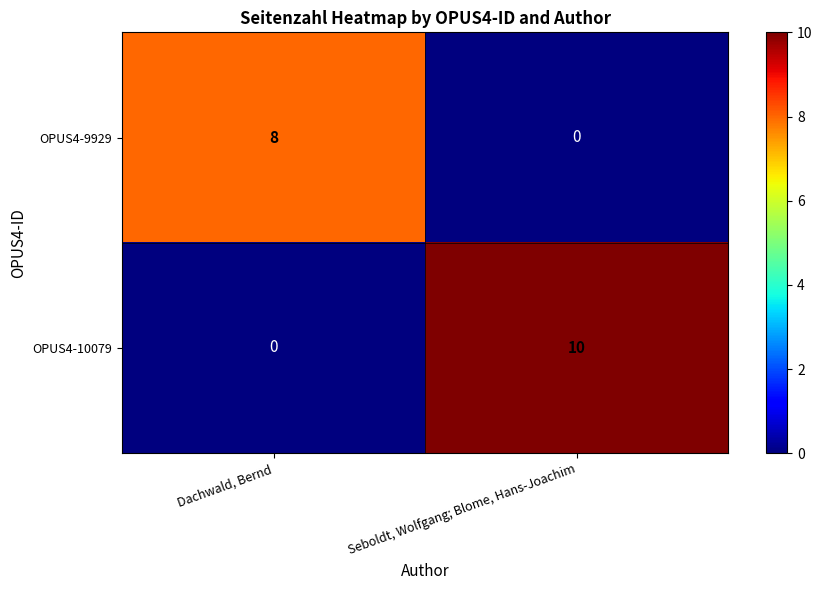

Which series changed the most between Dachwald, Bernd and Seboldt, Wolfgang; Blome, Hans-Joachim?

OPUS4-10079